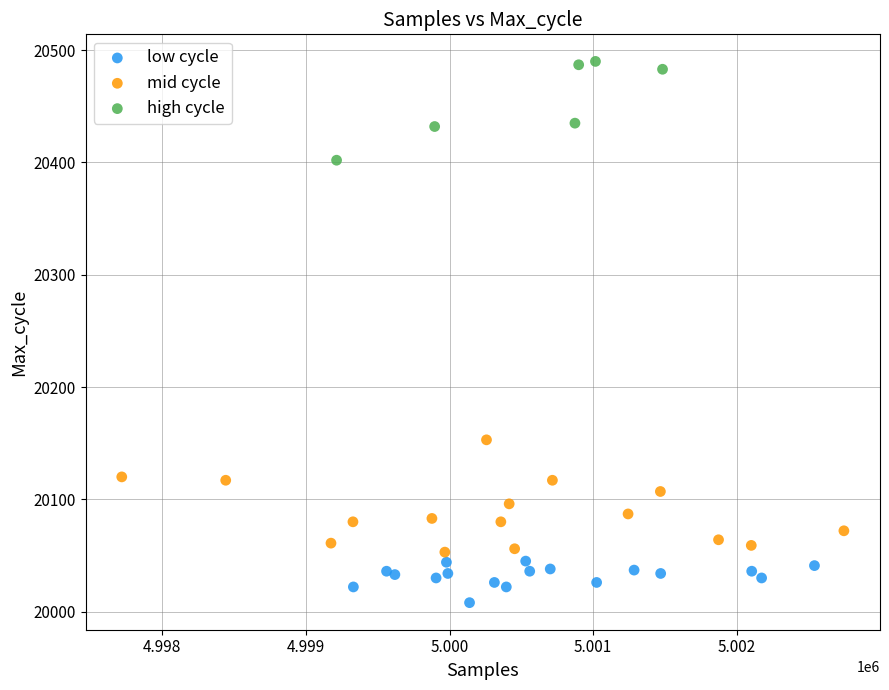

Which series contains the lowest Y value?

low cycle